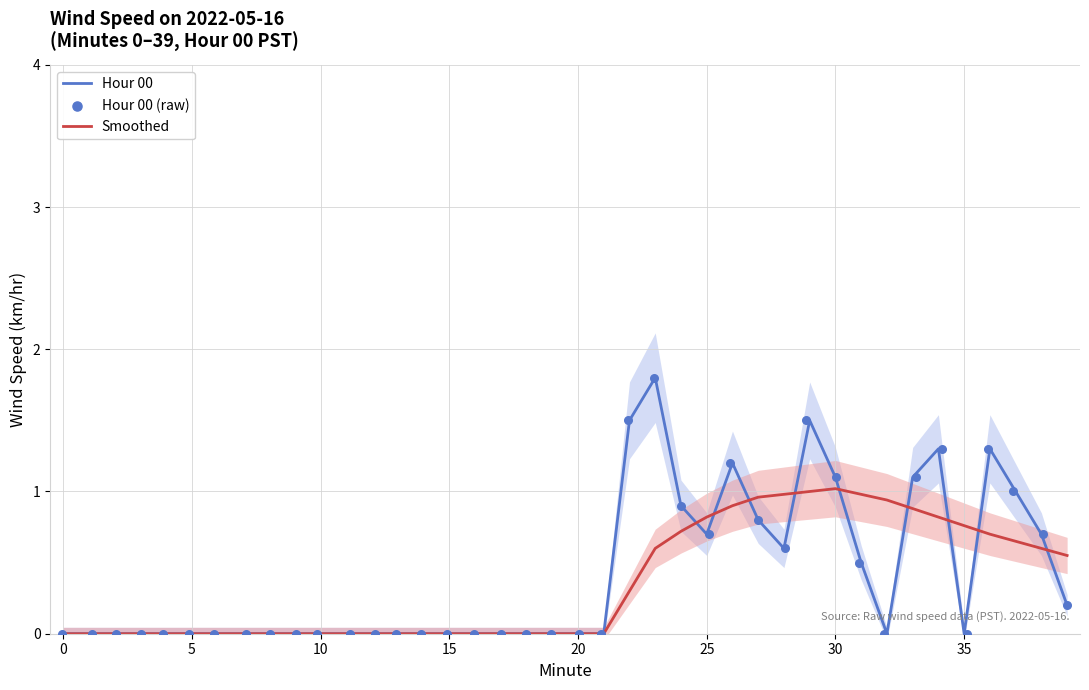

Which series has the largest Y range (max minus min)?

Hour 00